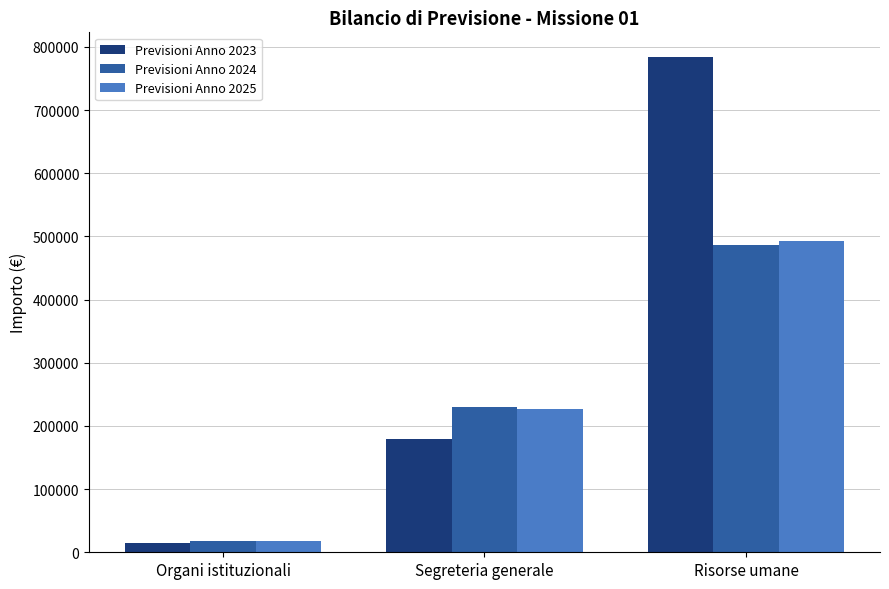

What is the value of the Previsioni Anno 2023 bar at the 1st from the left?

13950.2